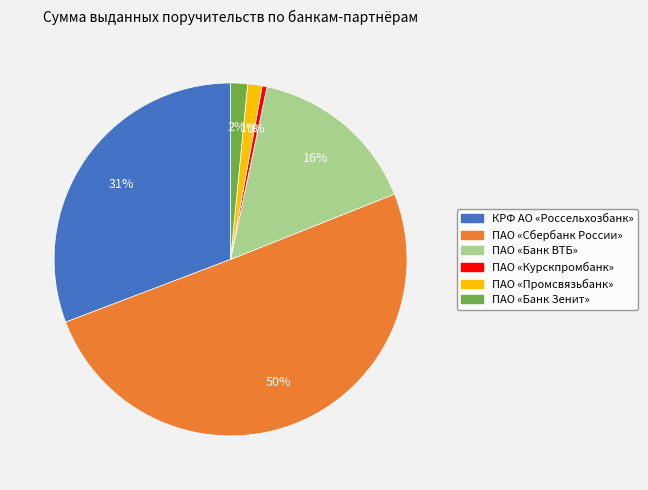

How many slices are in this pie chart?

6